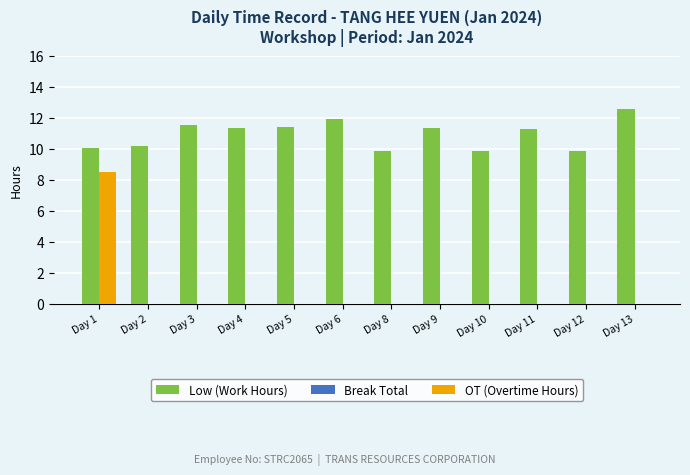

What is the maximum value for OT (Overtime Hours)?

8.5